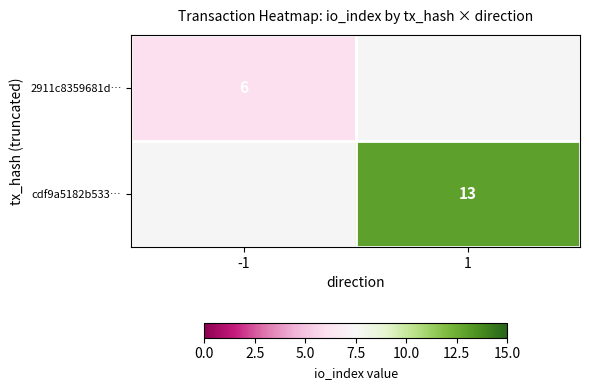

Is it true that cdf9a5182b533… equals 20 at 1?

False